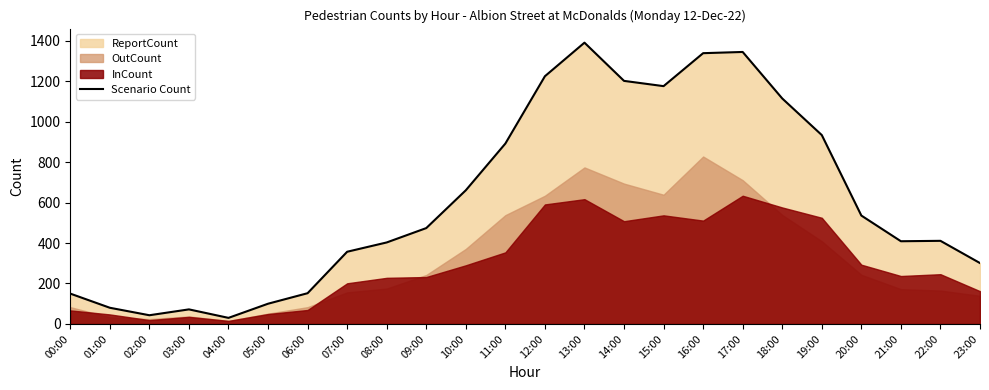

What is the maximum value shown in the chart?

1391